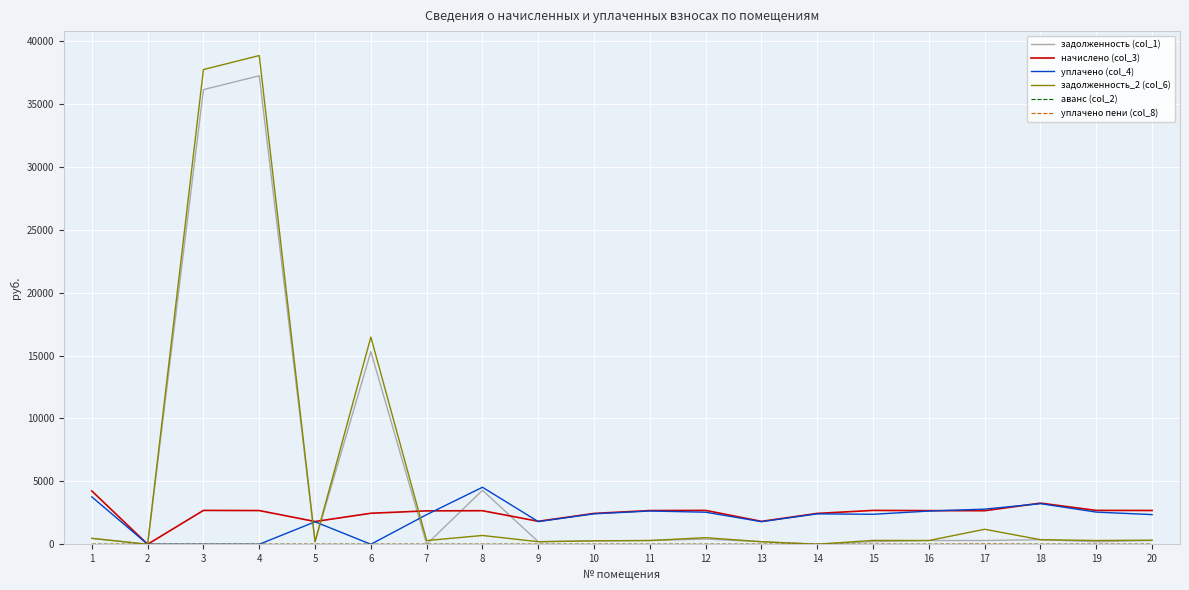

True or false: начислено (col_3) has a value of 4344.9 at 7.

False